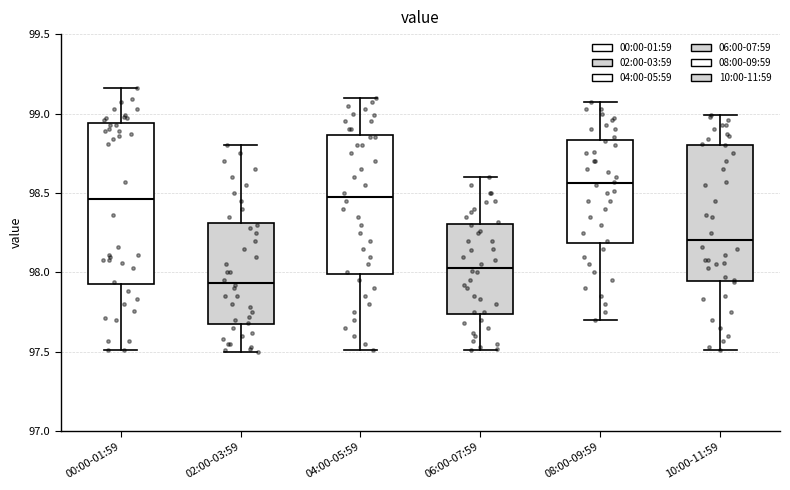

Reading left to right, read every box against the y-axis: the position of its median line, the range the box covers, and the ends of its whiskers. The values are not printed on the chart, so give them approximately, as read against the axis.

00:00-01:59: median 98.45, box 97.95 to 98.95, whiskers 97.50 to 99.15
02:00-03:59: median 97.95, box 97.65 to 98.30, whiskers 97.50 to 98.80
04:00-05:59: median 98.50, box 98.00 to 98.85, whiskers 97.50 to 99.10
06:00-07:59: median 98.05, box 97.75 to 98.30, whiskers 97.50 to 98.60
08:00-09:59: median 98.55, box 98.20 to 98.85, whiskers 97.70 to 99.05
10:00-11:59: median 98.20, box 97.95 to 98.80, whiskers 97.50 to 99.00